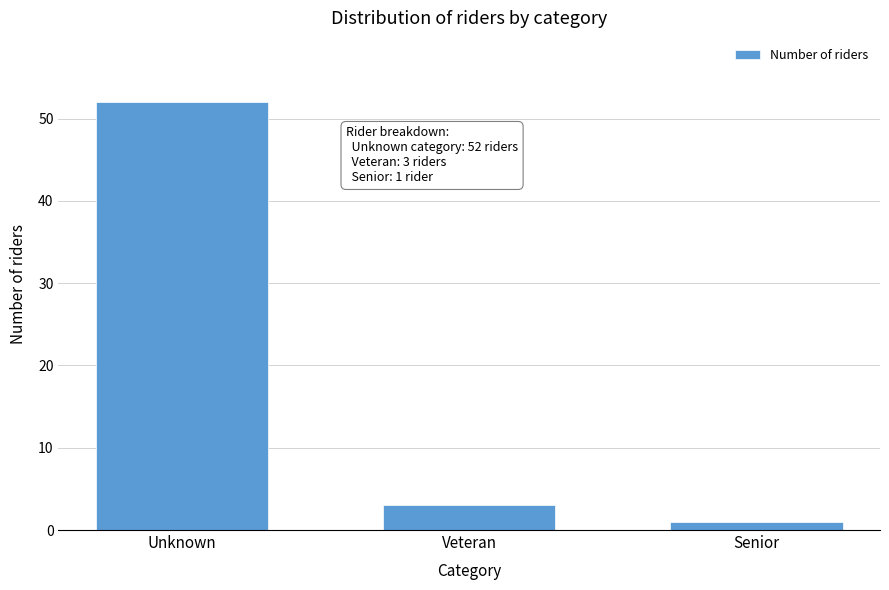

Reading left to right, transcribe all the data shown in this chart.

52	3	1